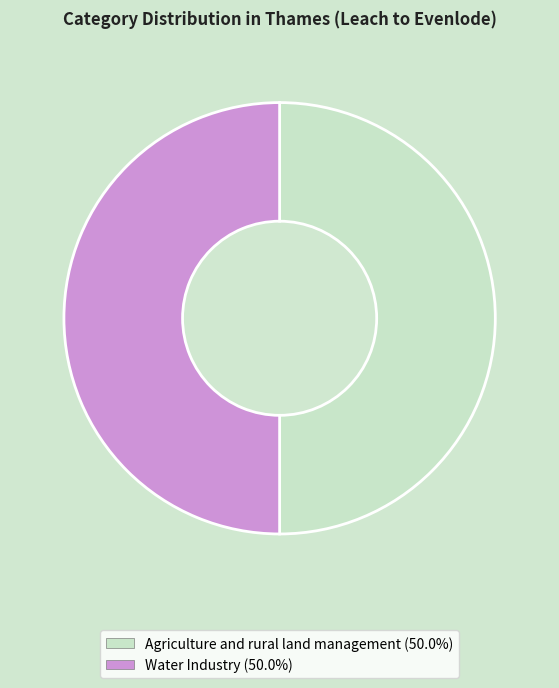

What is the ratio of the value at Water Industry to the value at Agriculture and rural land management?

1.0